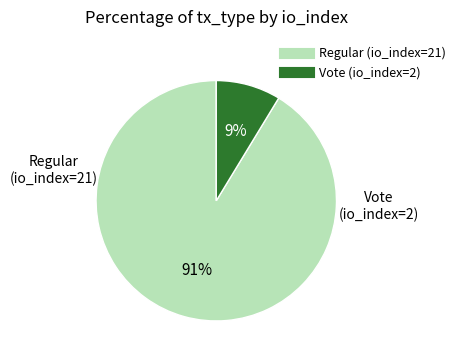

Does Regular (io_index=21) account for over 50% of the chart?

Yes